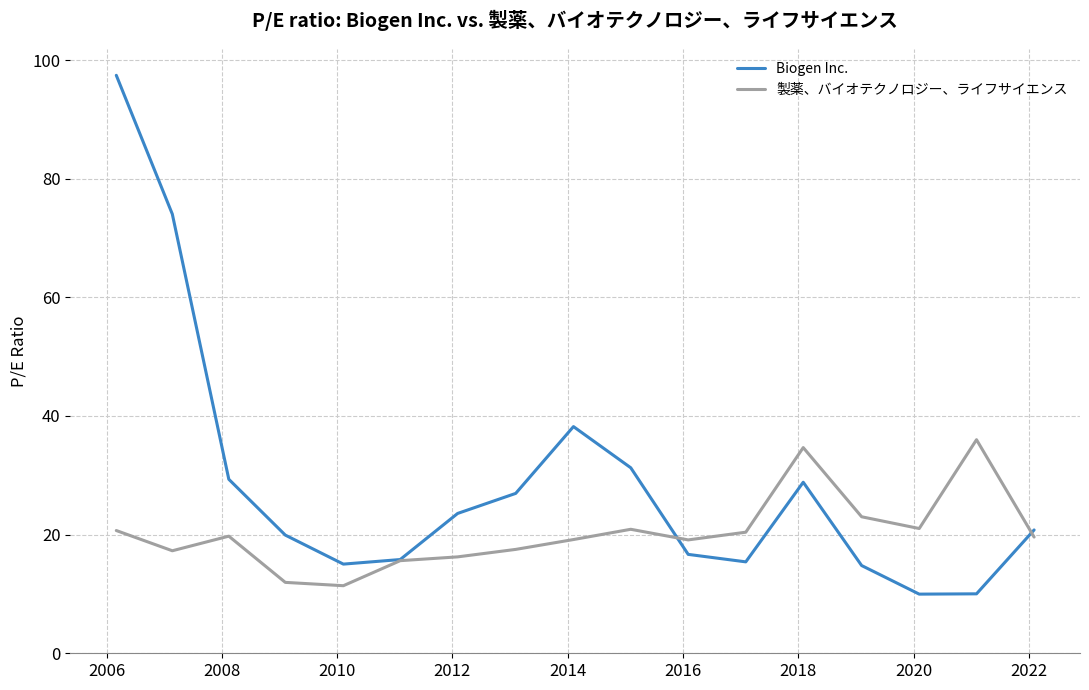

Which series has the largest range (max minus min)?

Biogen Inc.